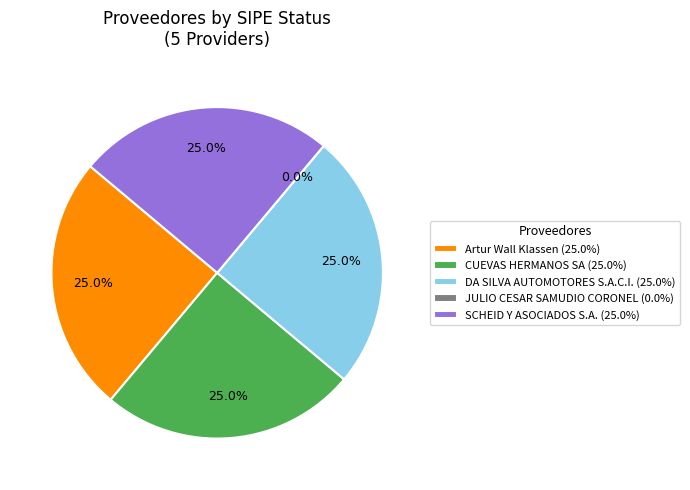

Count the number of slices in the pie.

5